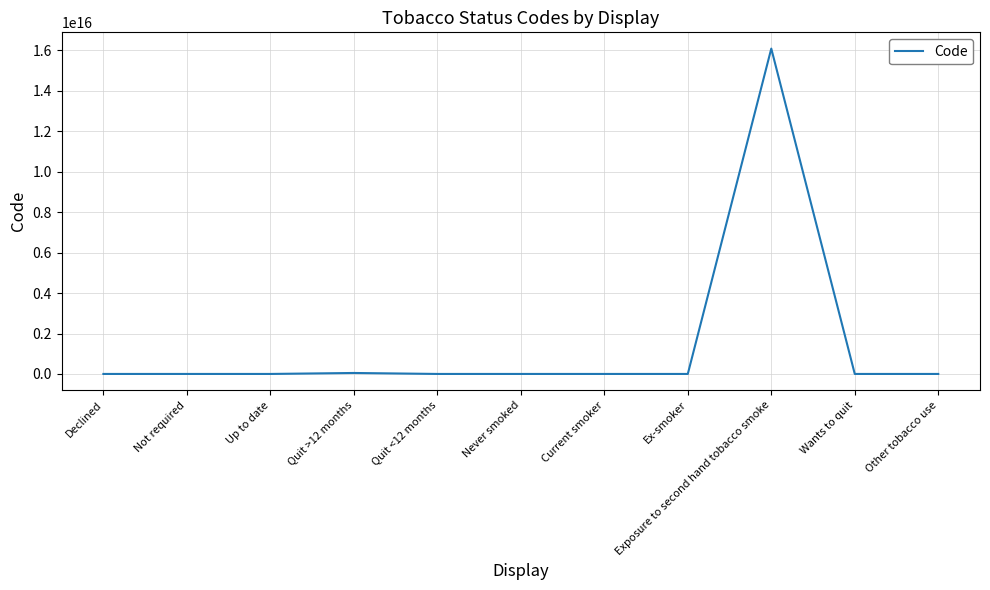

Which category has the highest value across all series?

Exposure to second hand tobacco smoke